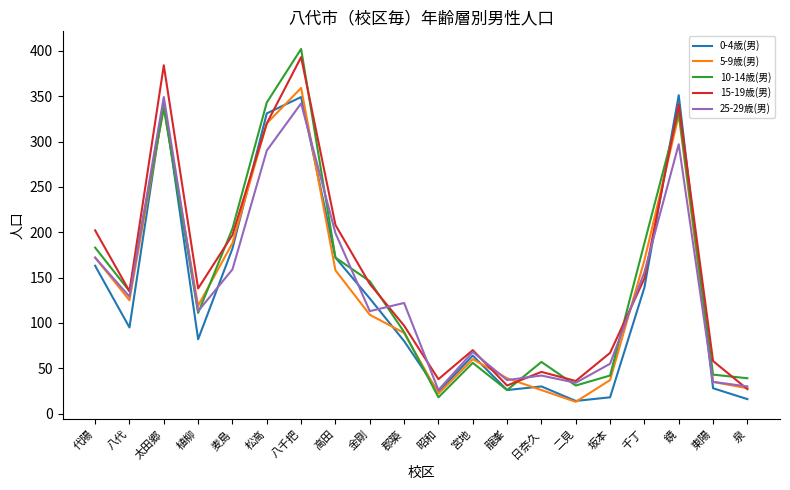

The 0-4歳(男) series shows 345 at 太田郷. True or false?

True